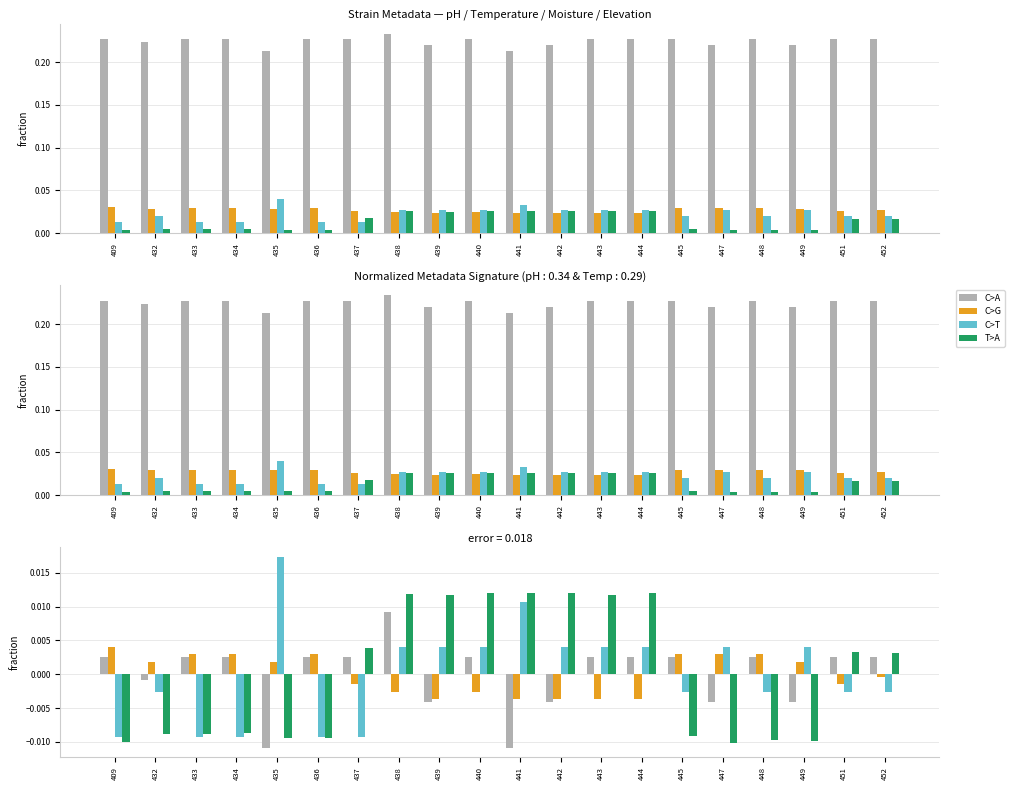

The C>A series shows -0.0 at 442. True or false?

False